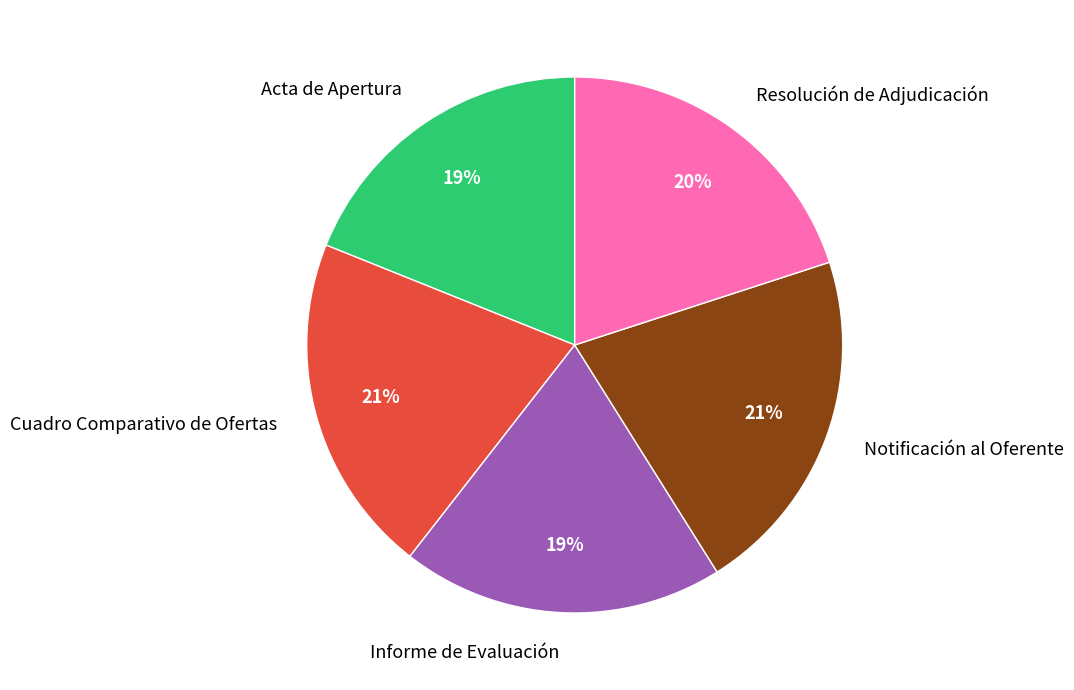

What is the ratio of the value at Notificación al Oferente to the value at Resolución de Adjudicación?

1.1